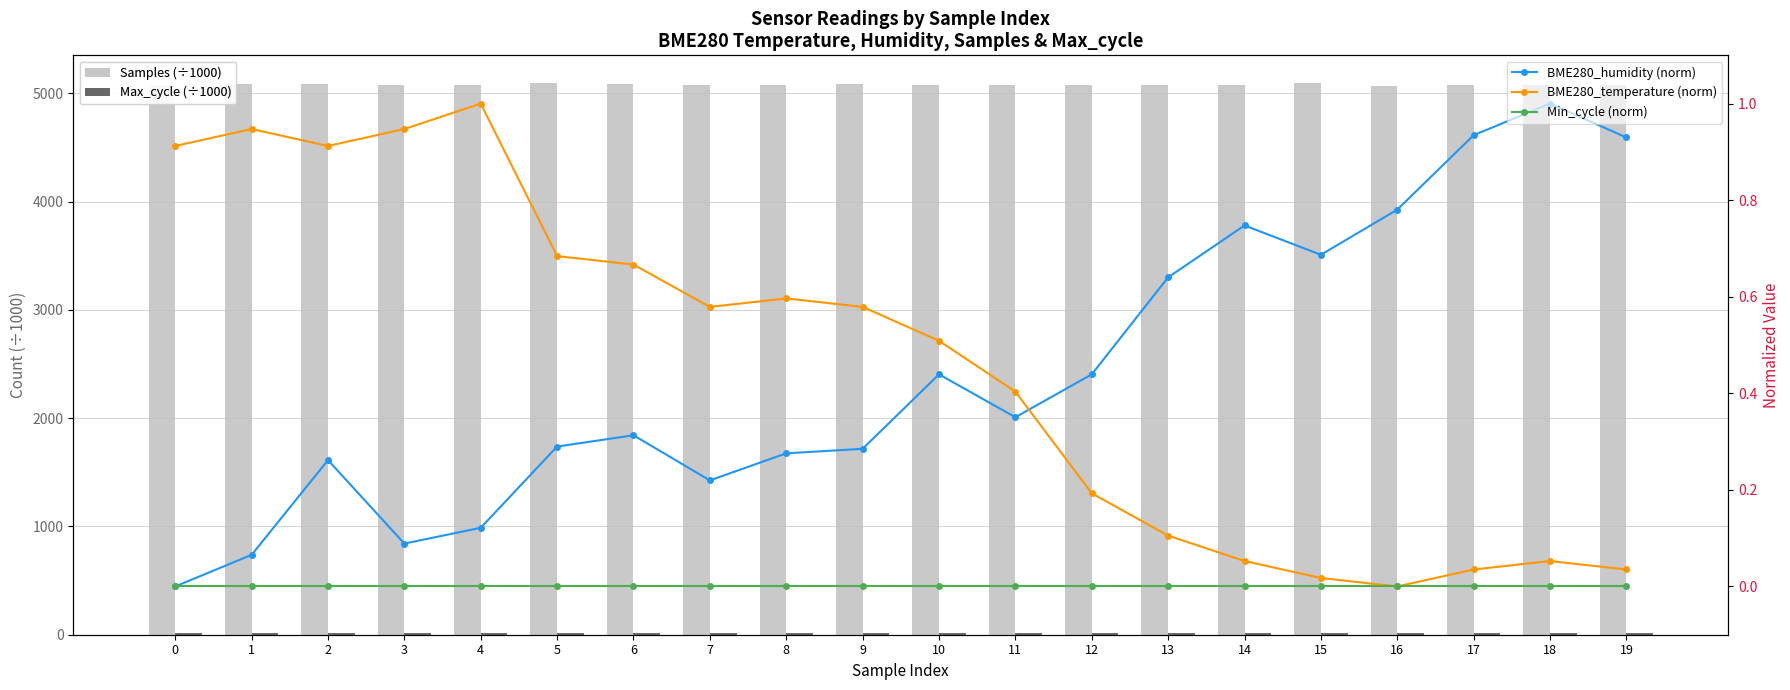

Rank the categories by BME280_temperature (norm) value from lowest to highest.

16, 15, 17, 19, 14, 18, 13, 12, 11, 10, 7, 9, 8, 6, 5, 0, 2, 1, 3, 4